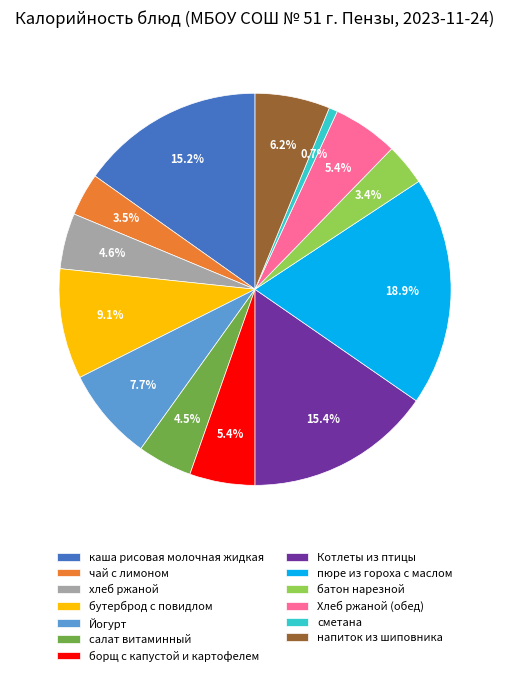

Which slice is the smallest?

сметана